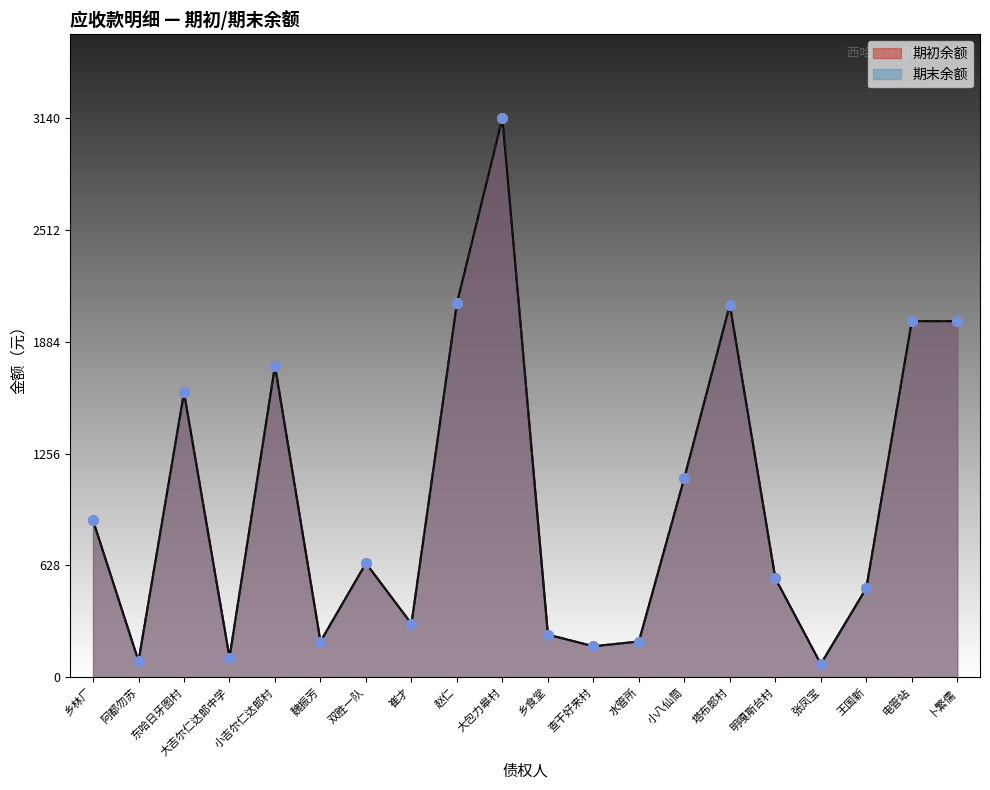

Is the value of 期末余额 at 张凤宝 greater than the value of 期初余额 at 王国新?

No